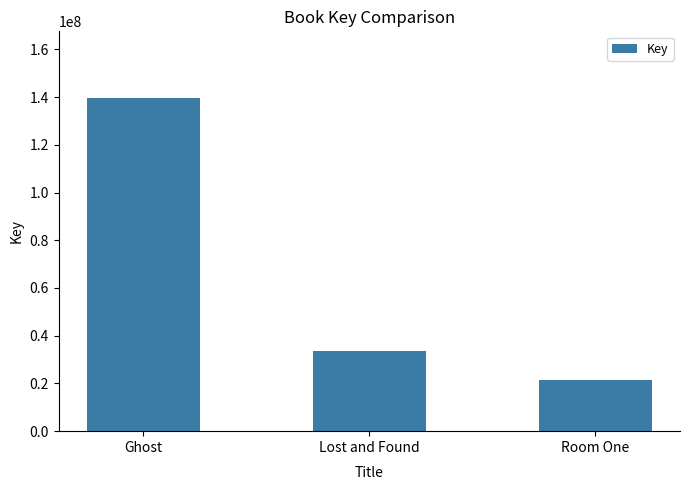

What is the smallest value displayed?

21304139